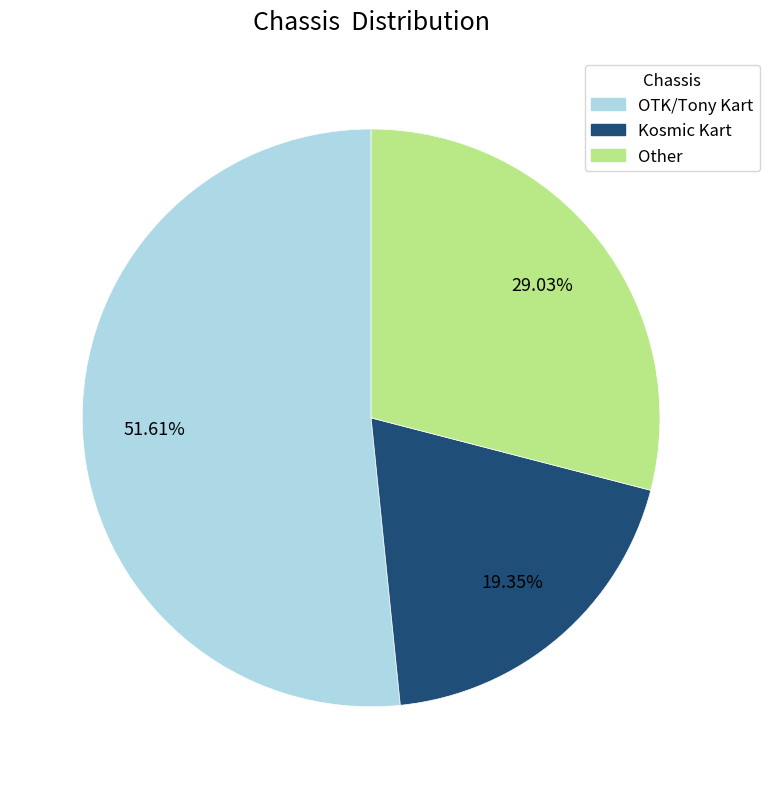

Which slice is the smallest?

Kosmic Kart